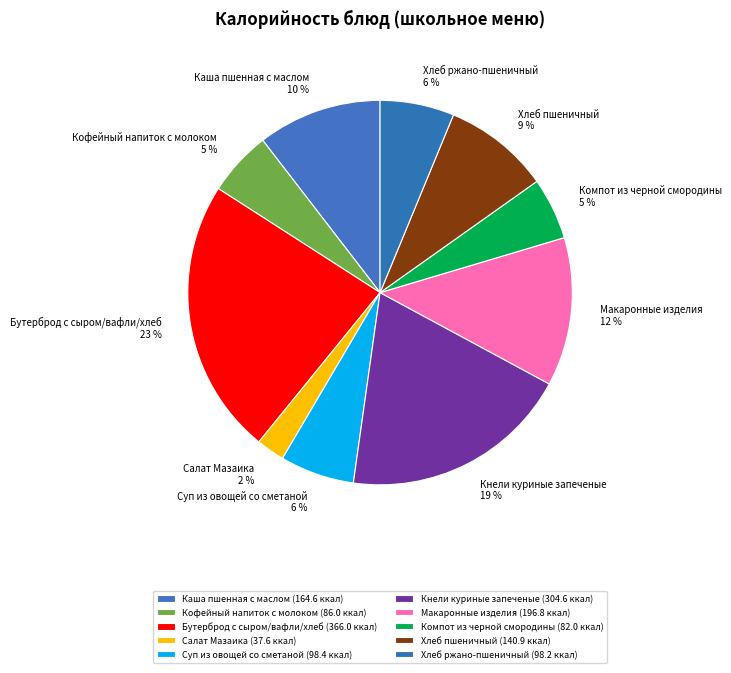

Does Кнели куриные запеченые account for over 50% of the chart?

No